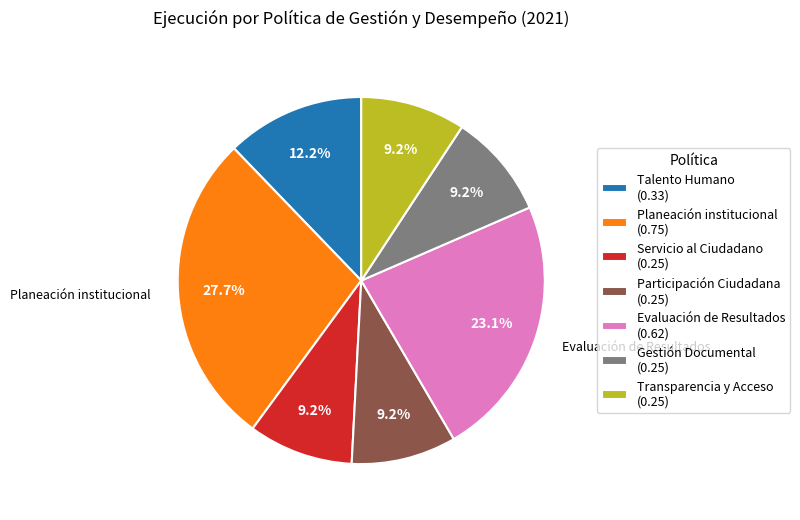

Is there any slice that represents more than half of the pie?

No